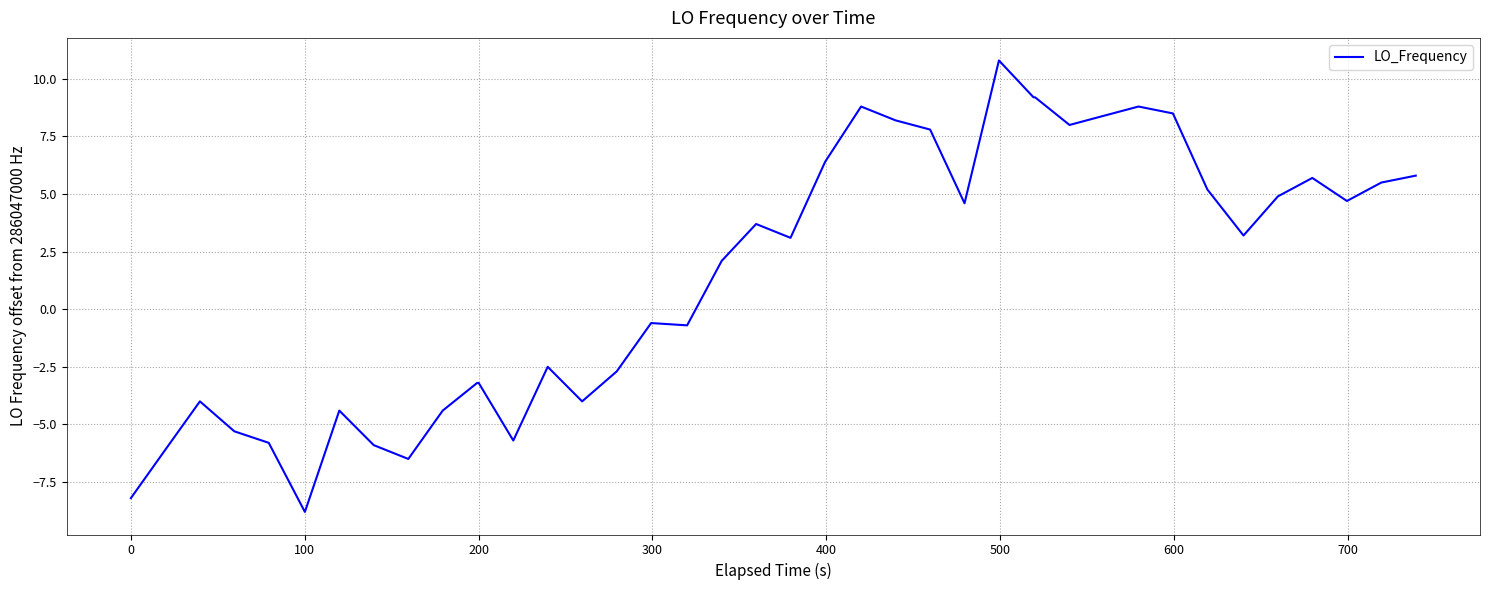

What is the sum of all values?

60.6